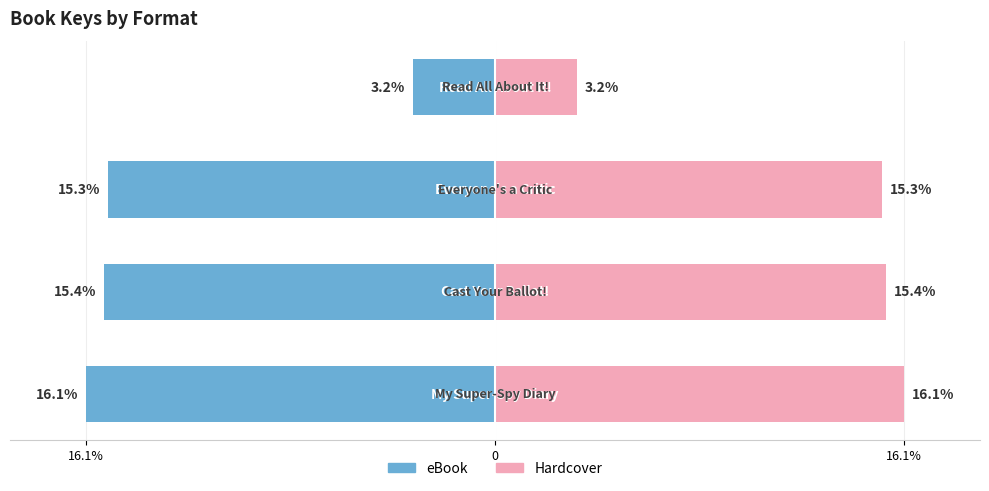

What is the spread (max minus min) of values at 16.1%?

32.2